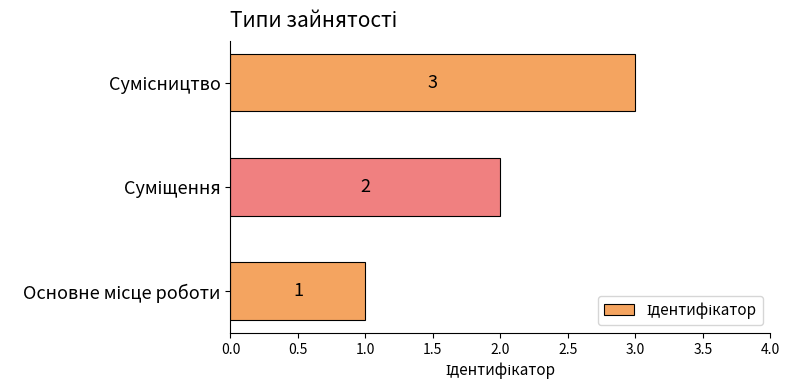

What is the sum of all values?

6